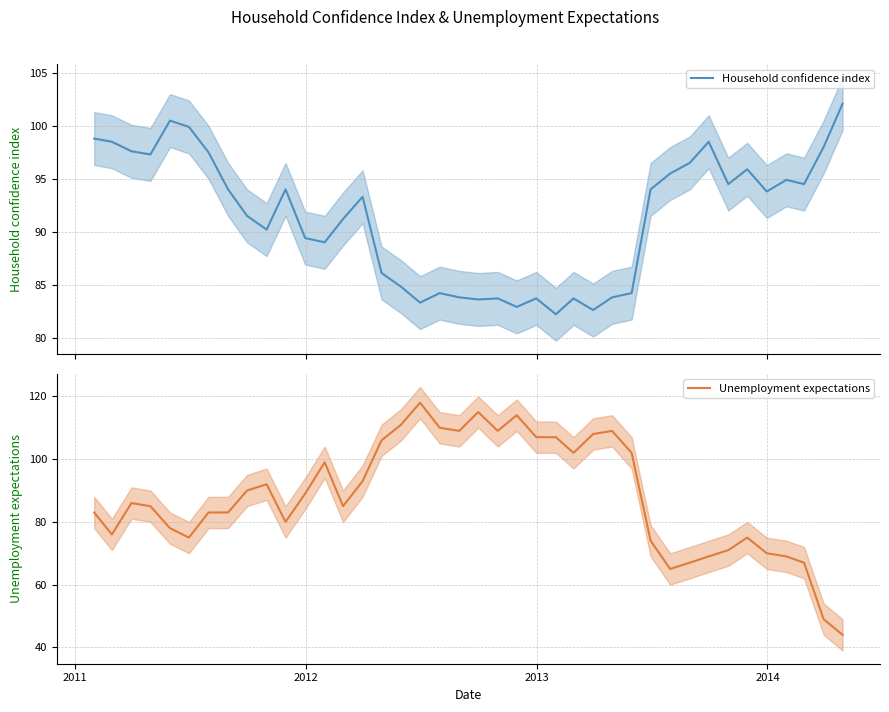

How many values in the Household confidence index series are below 93?

19